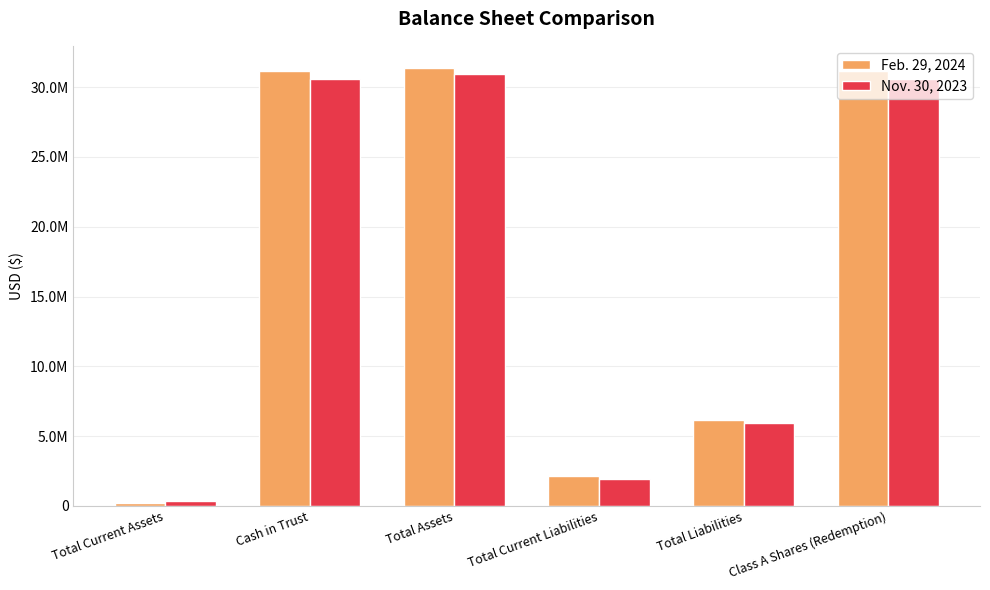

Which series has the largest total across all categories?

Feb. 29, 2024